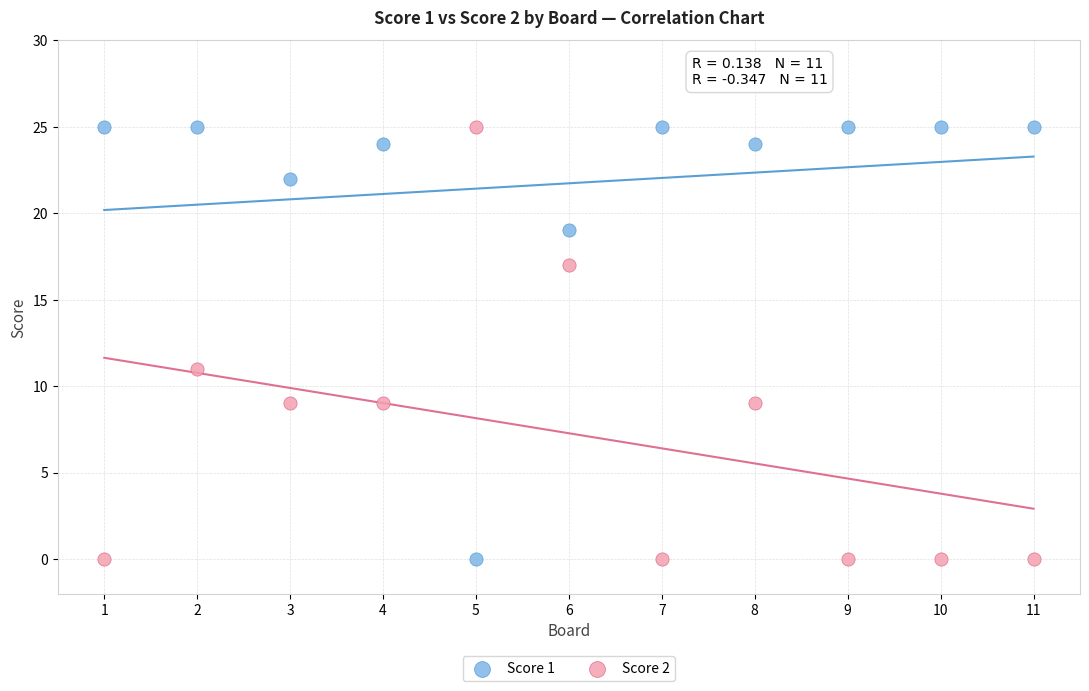

What is the X range (max minus min) for the scatter plot?

10